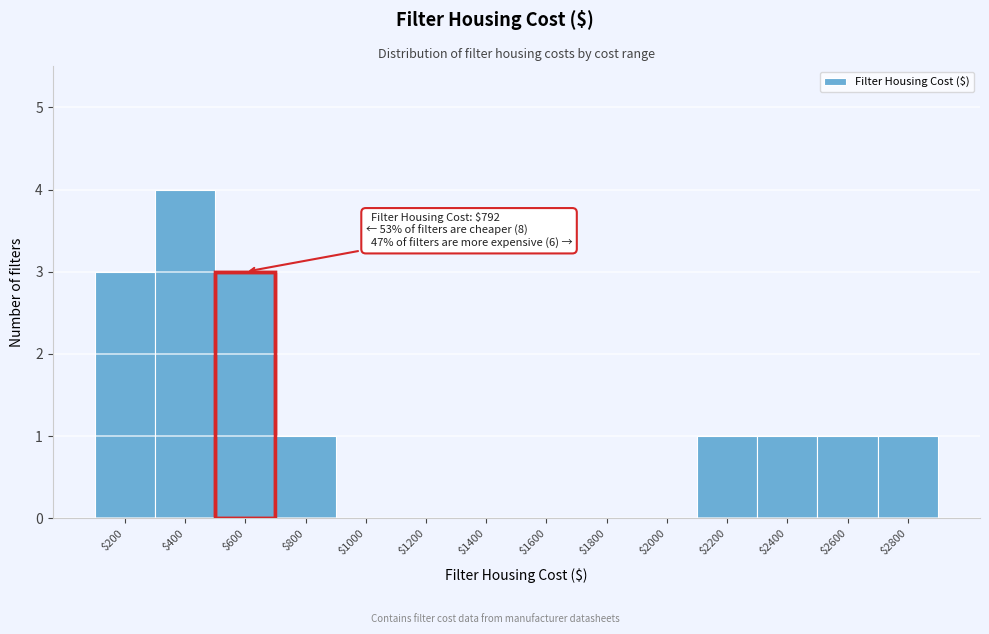

Is it true that the value at $2400 is 1?

True